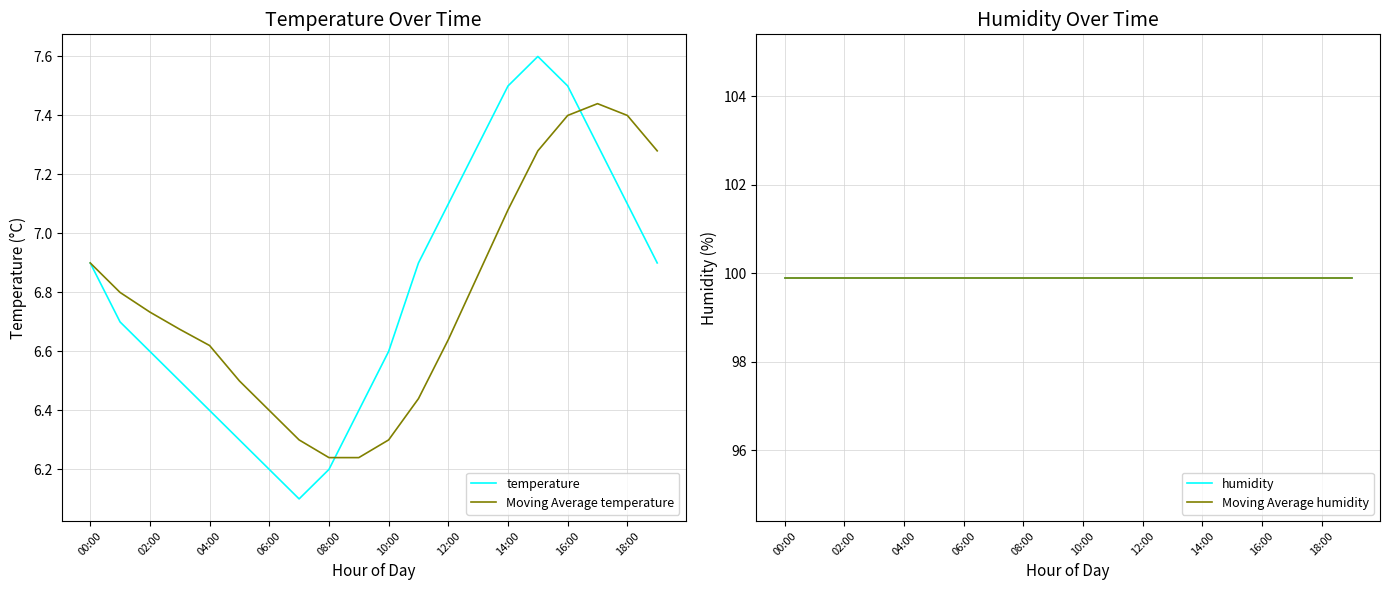

What is the average value of the temperature series?

6.8